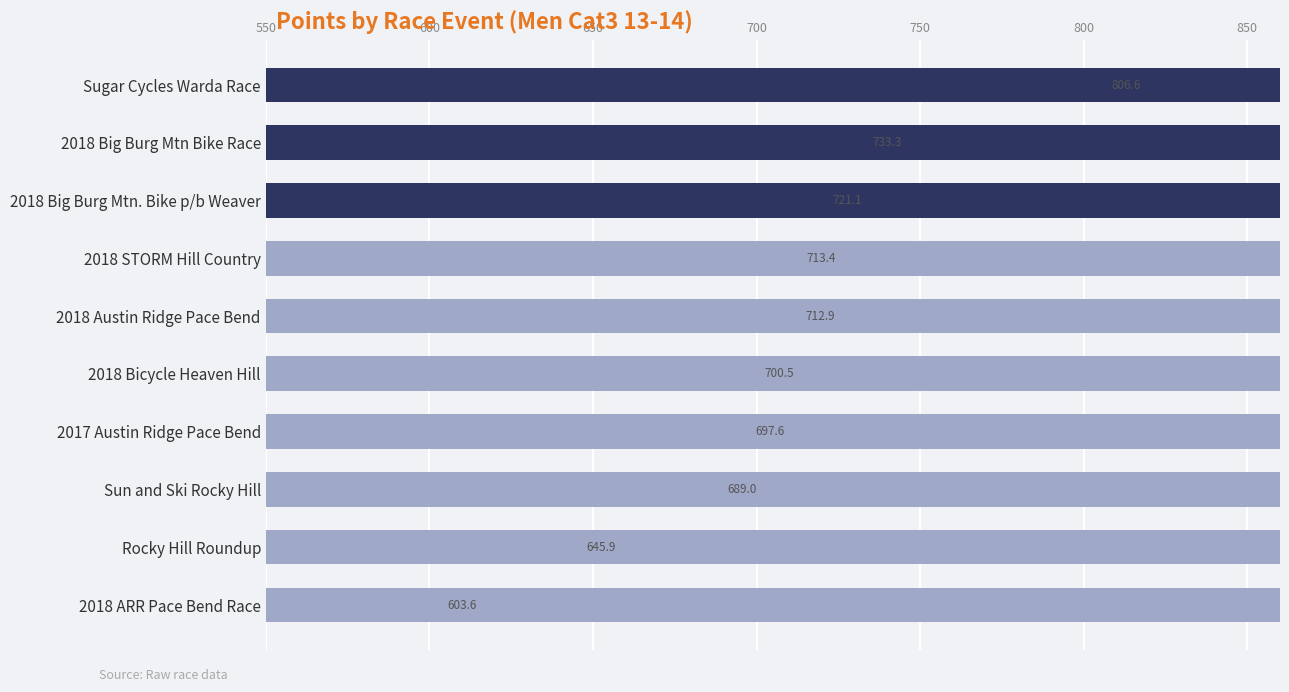

What is the change in value from Sugar Cycles Warda Race to 2018 STORM Hill Country?

-93.2